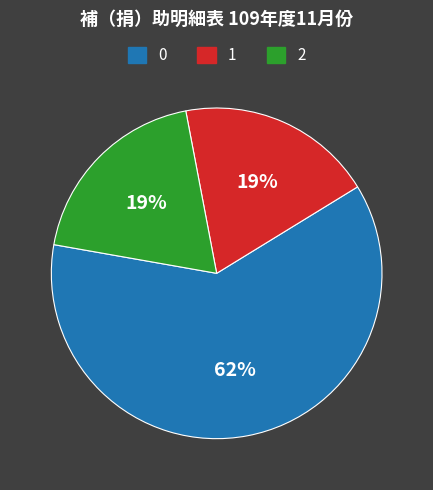

To the nearest percent, what is the average slice percentage?

33%